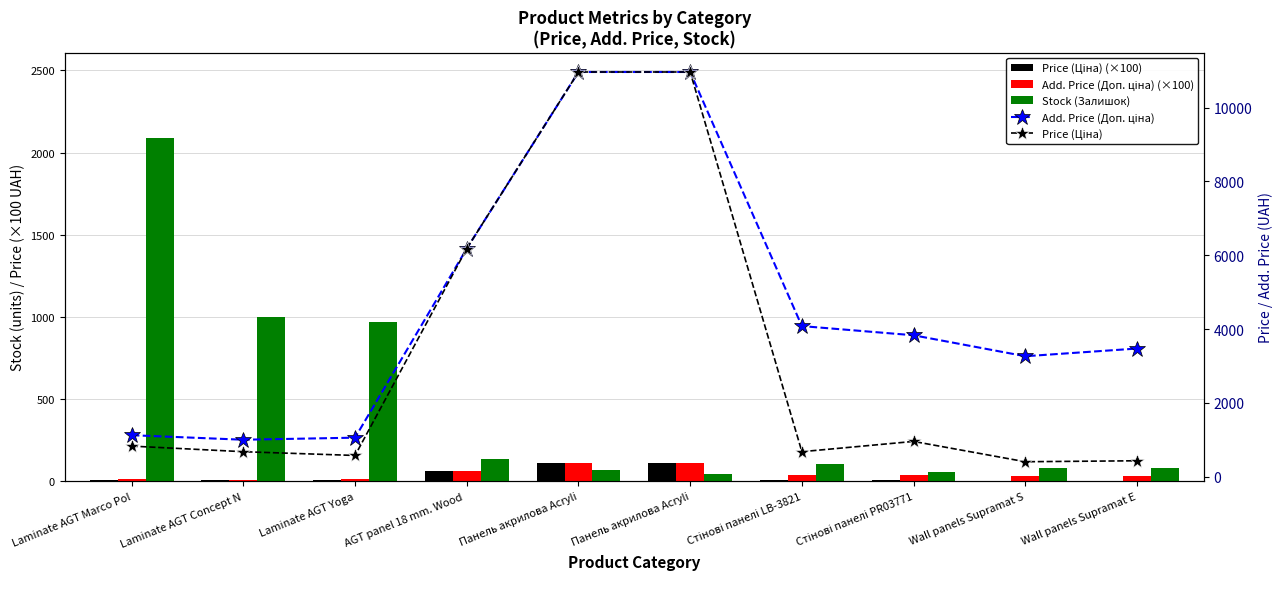

Reading left to right, transcribe all the data shown in this chart.

Price (Ціна) (×100): 8.3	6.8	5.8	61.8	109.6	109.6	6.8	9.6	4.1	4.3
Add. Price (Доп. ціна) (×100): 11.3	10.0	10.6	61.8	109.6	109.6	40.8	38.3	32.7	34.7
Stock (Залишок): 2087.0	999.0	967.0	138.0	69.0	41.0	106.0	55.0	79.0	78.0
Add. Price (Доп. ціна): 1126.7	1004.1	1060.0	6182.6	10964.4	10964.4	4082.3	3833.8	3265.8	3474.1
Price (Ціна): 831.5	679.8	578.1	6182.6	10964.4	10964.4	680.4	958.4	408.2	434.3